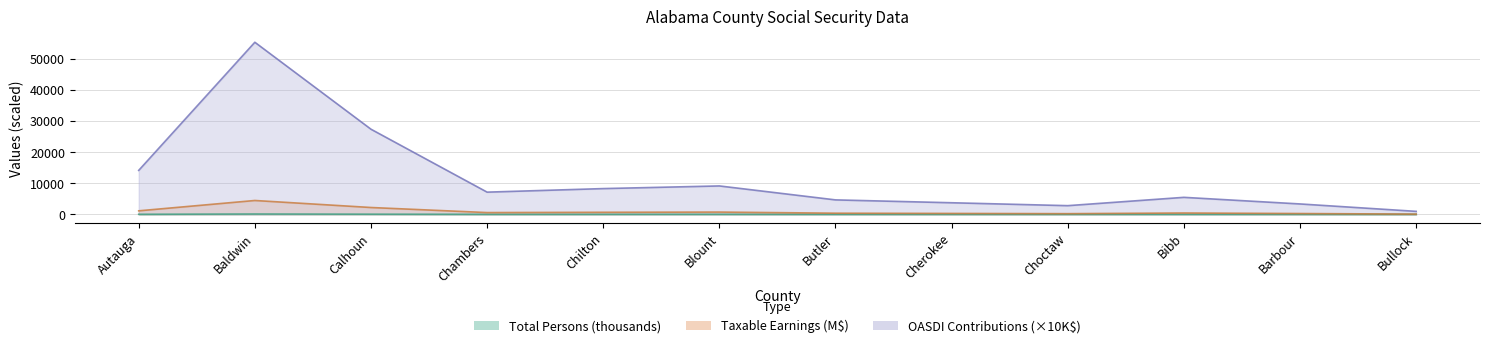

How many data points in Taxable Earnings (thousands) are less than 575?

6